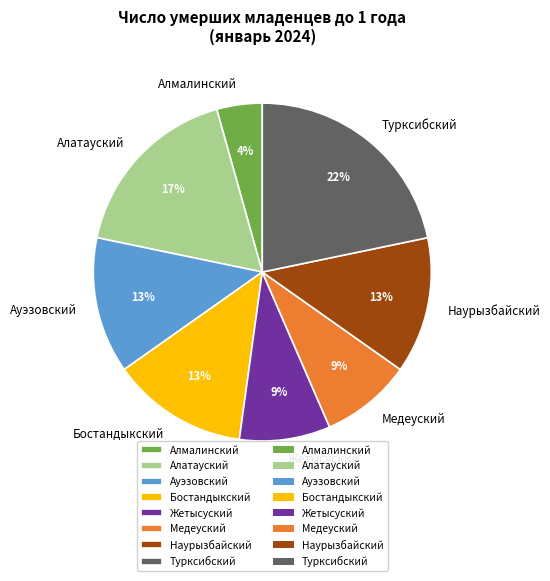

Which has a higher value, Наурызбайский or Медеуский?

Наурызбайский